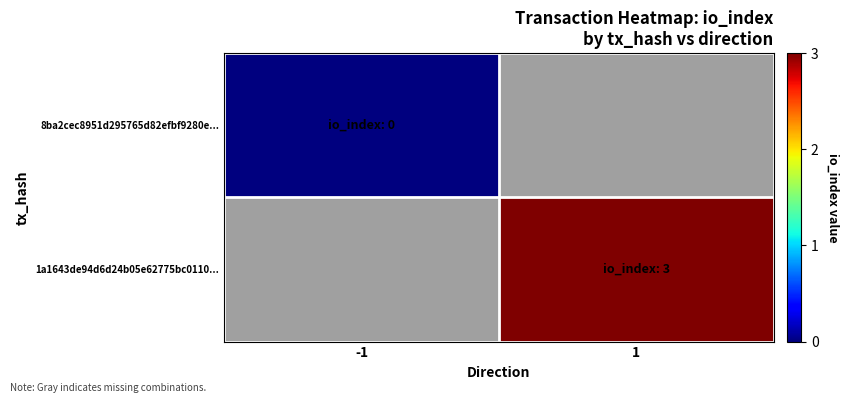

How many series are shown in this chart?

2